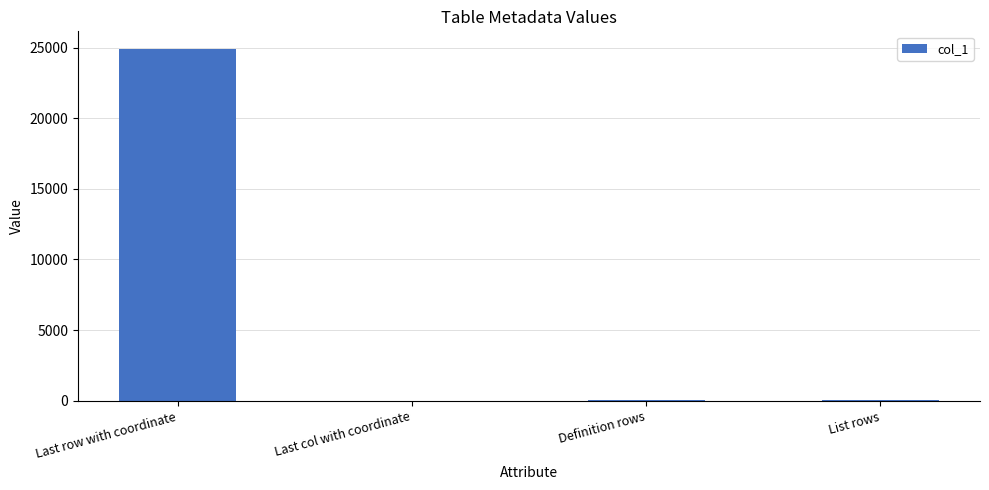

Which category has the highest value across all series?

Last row with coordinate